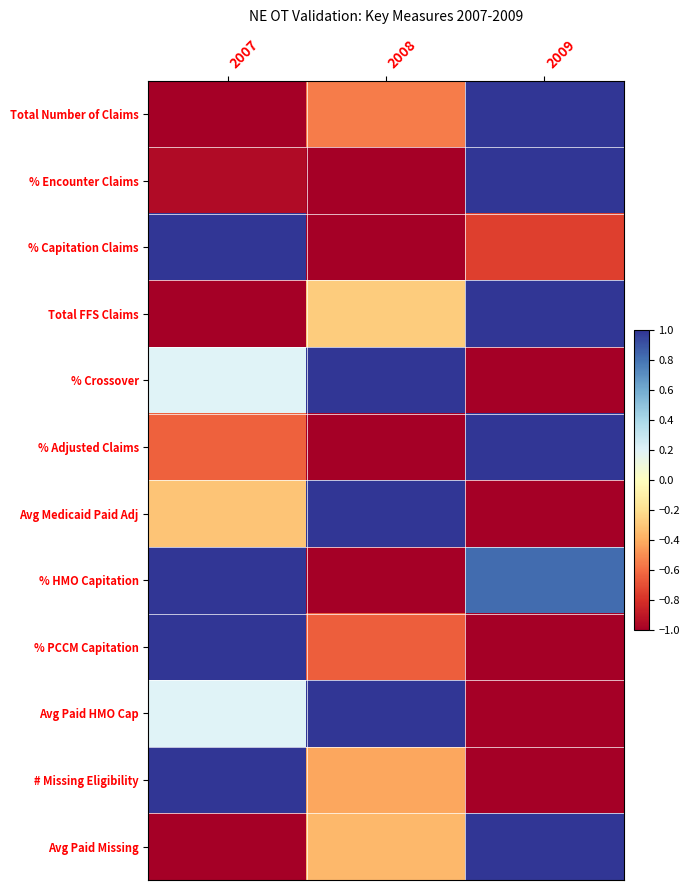

Reading left to right, list all the values displayed in this chart.

Total Number of Claims: 2007=-1.0	2008=-0.5	2009=1.0
% Encounter Claims: 2007=-0.9	2008=-1.0	2009=1.0
% Capitation Claims: 2007=1.0	2008=-1.0	2009=-0.7
Total FFS Claims: 2007=-1.0	2008=-0.3	2009=1.0
% Crossover: 2007=0.2	2008=1.0	2009=-1.0
% Adjusted Claims: 2007=-0.6	2008=-1.0	2009=1.0
Avg Medicaid Paid Adj: 2007=-0.3	2008=1.0	2009=-1.0
% HMO Capitation: 2007=1.0	2008=-1.0	2009=0.8
% PCCM Capitation: 2007=1.0	2008=-0.6	2009=-1.0
Avg Paid HMO Cap: 2007=0.2	2008=1.0	2009=-1.0
# Missing Eligibility: 2007=1.0	2008=-0.4	2009=-1.0
Avg Paid Missing: 2007=-1.0	2008=-0.4	2009=1.0